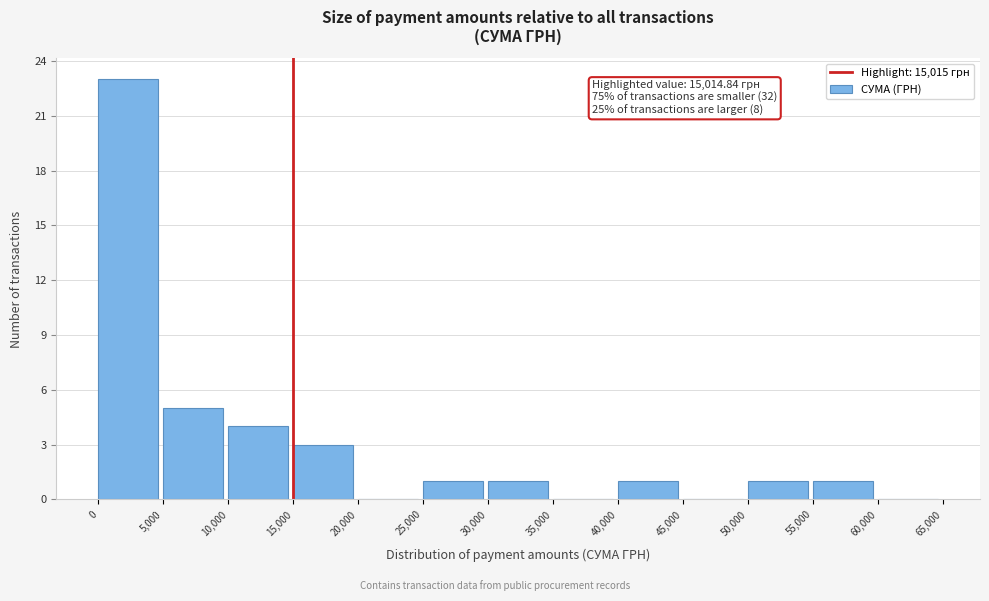

Over which range of the x-axis is the bar tallest?

0 to 5,000